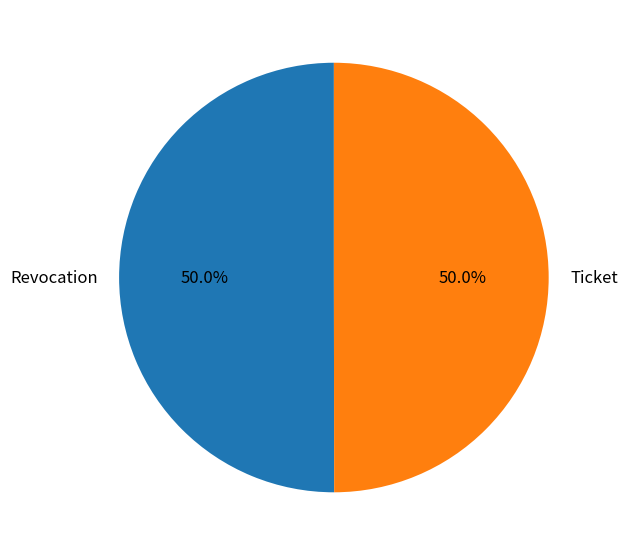

What is the ratio of the value at Revocation to the value at Ticket?

1.0